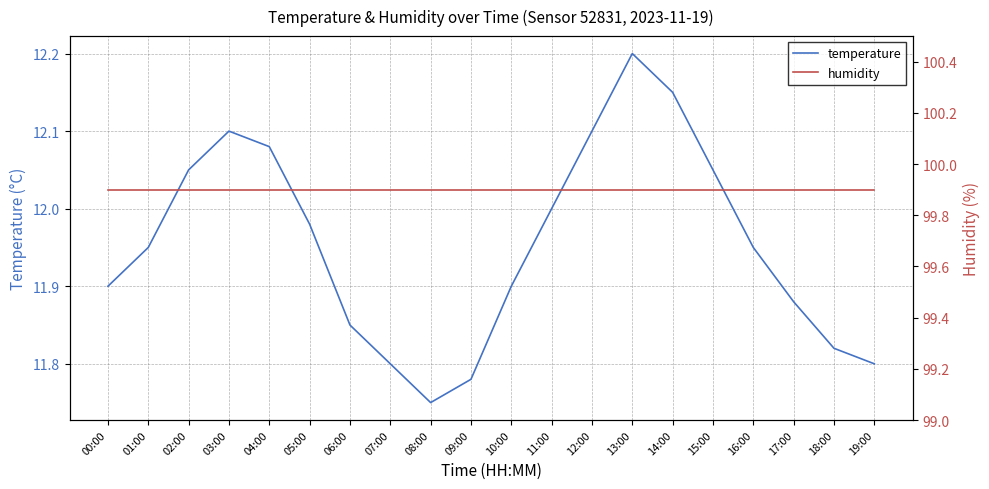

How many data points does each series have?

20